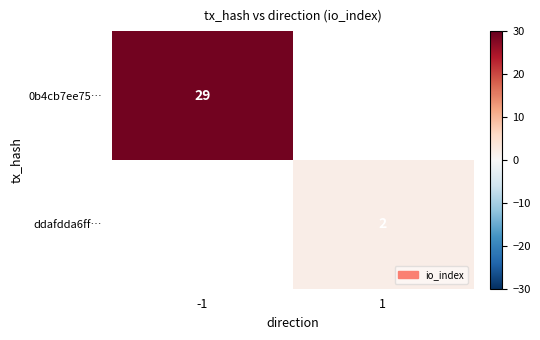

Is it true that 0b4cb7ee75… equals 44 at -1?

False